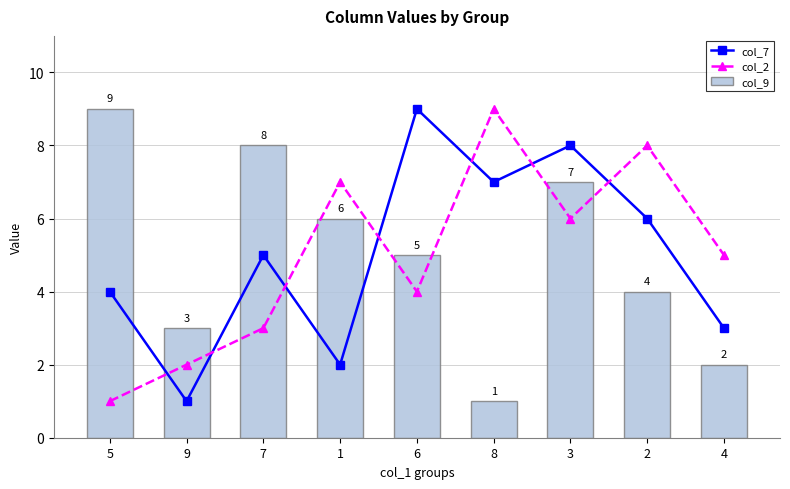

Which series has the largest total across all categories?

col_7